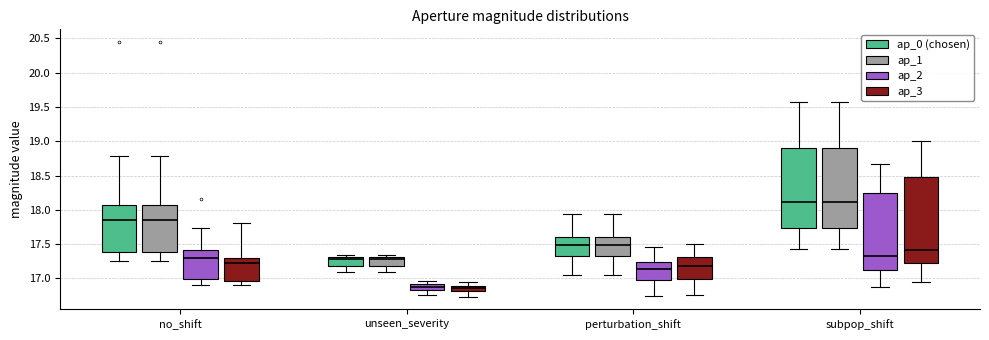

Which box is the tallest, from its lower edge to its upper edge?

subpop_shift (ap_3)